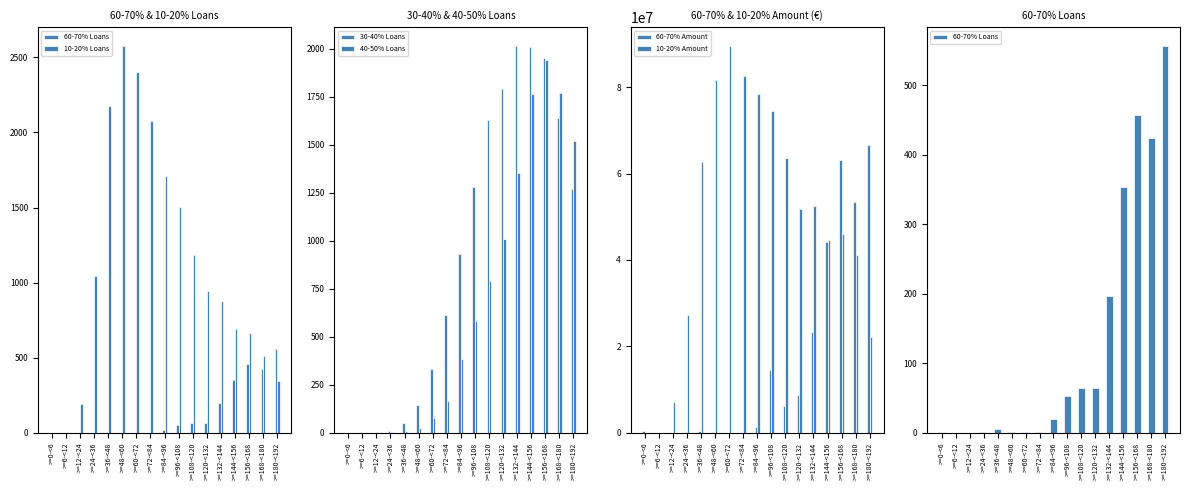

Which series has the largest total across all categories?

10-20% Amount